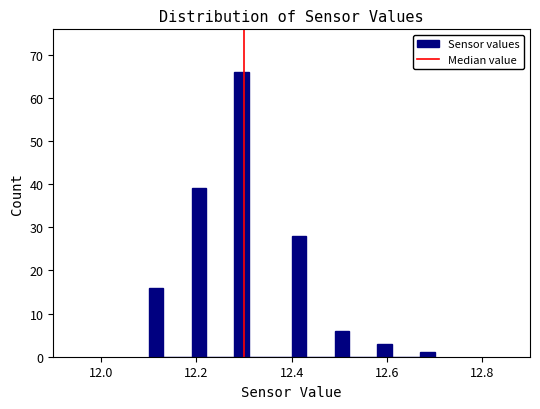

Read against the x-axis, roughly where is the centre of the tallest bar?

12.30